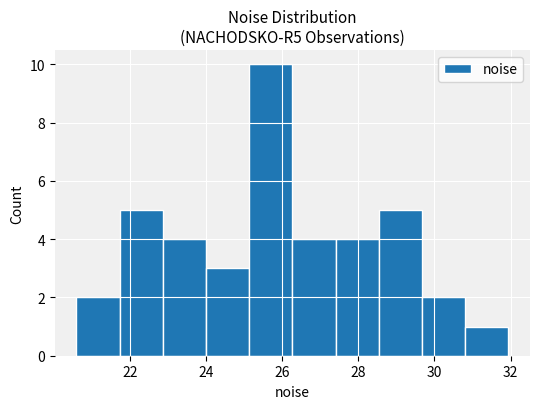

Reading left to right, list every bar in this chart as the range it spans on the x-axis followed by its height. Neither the bar edges nor the heights are printed on the chart, so give them approximately, as read against the axes.

20.6 to 21.8: 2
21.8 to 22.8: 5
22.8 to 24.0: 4
24.0 to 25.2: 3
25.2 to 26.2: 10
26.2 to 27.4: 4
27.4 to 28.6: 4
28.6 to 29.6: 5
29.6 to 30.8: 2
30.8 to 32.0: 1